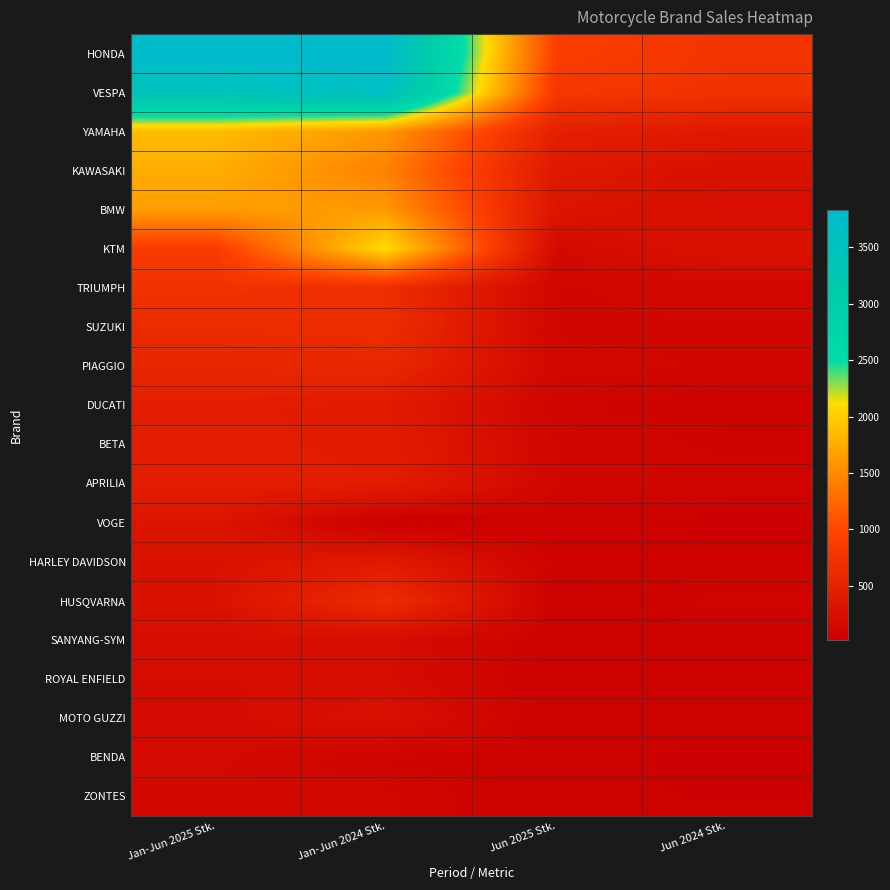

How many series are shown in this chart?

20